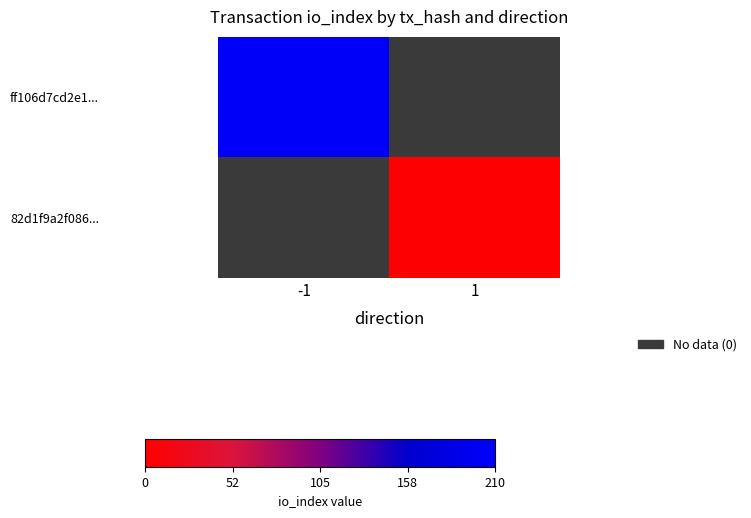

Where is ff106d7cd2e1... nearest to the value 203?

-1